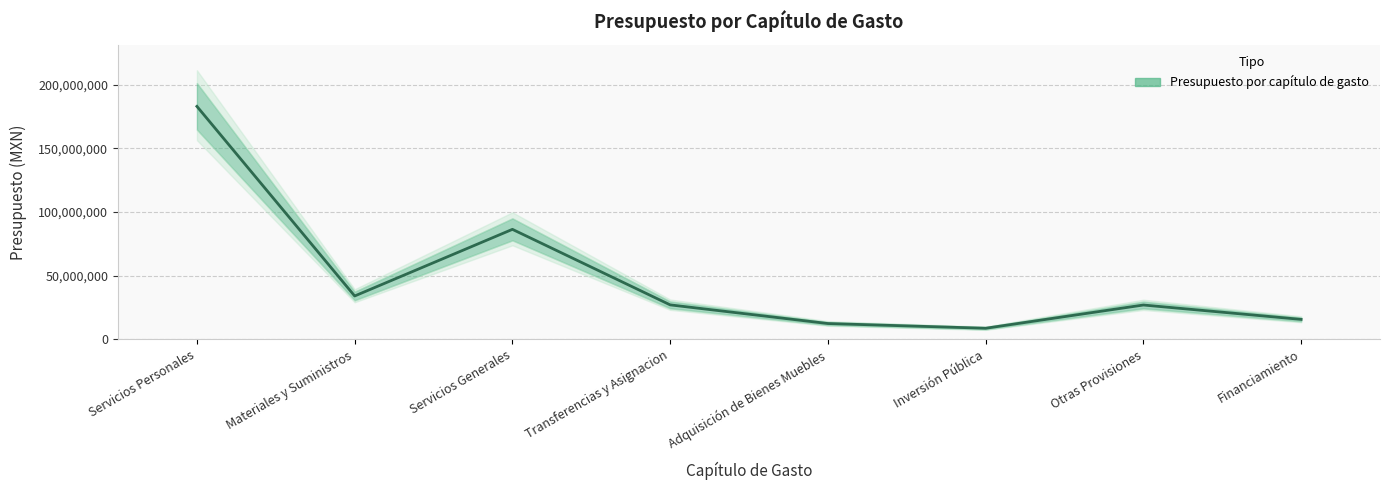

Rank the categories by value from highest to lowest.

Servicios Personales, Servicios Generales, Materiales y Suministros, Transferencias y Asignacion, Otras Provisiones, Financiamiento, Adquisición de Bienes Muebles, Inversión Pública